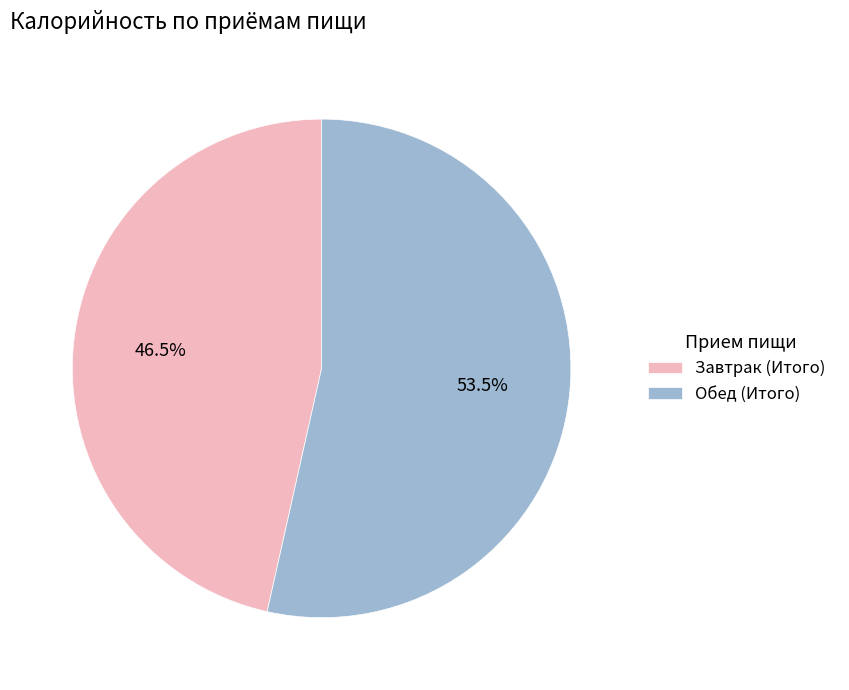

Approximately how many times larger is the value at Обед (Итого) compared to Завтрак (Итого)?

1.2